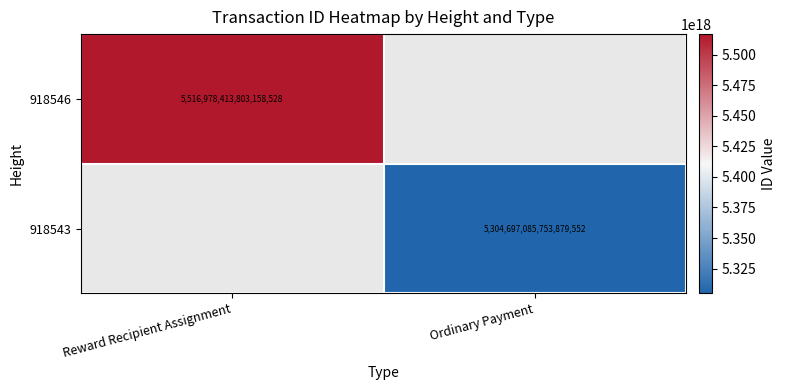

True or false: 918546 has a value of 8484261392633251840 at Reward Recipient Assignment.

False